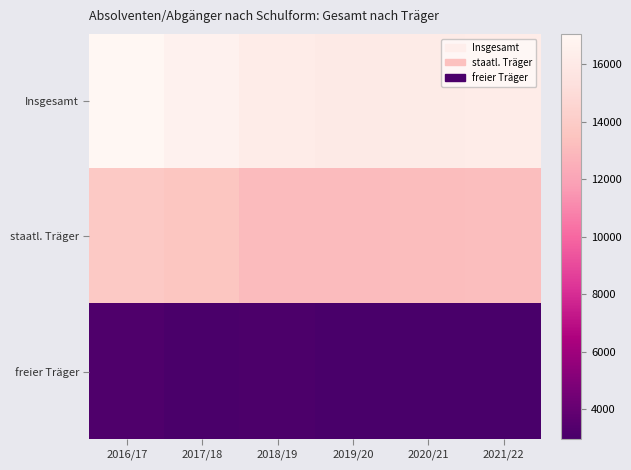

Rank the series by their average value, from highest to lowest.

Insgesamt, staatl. Träger, freier Träger